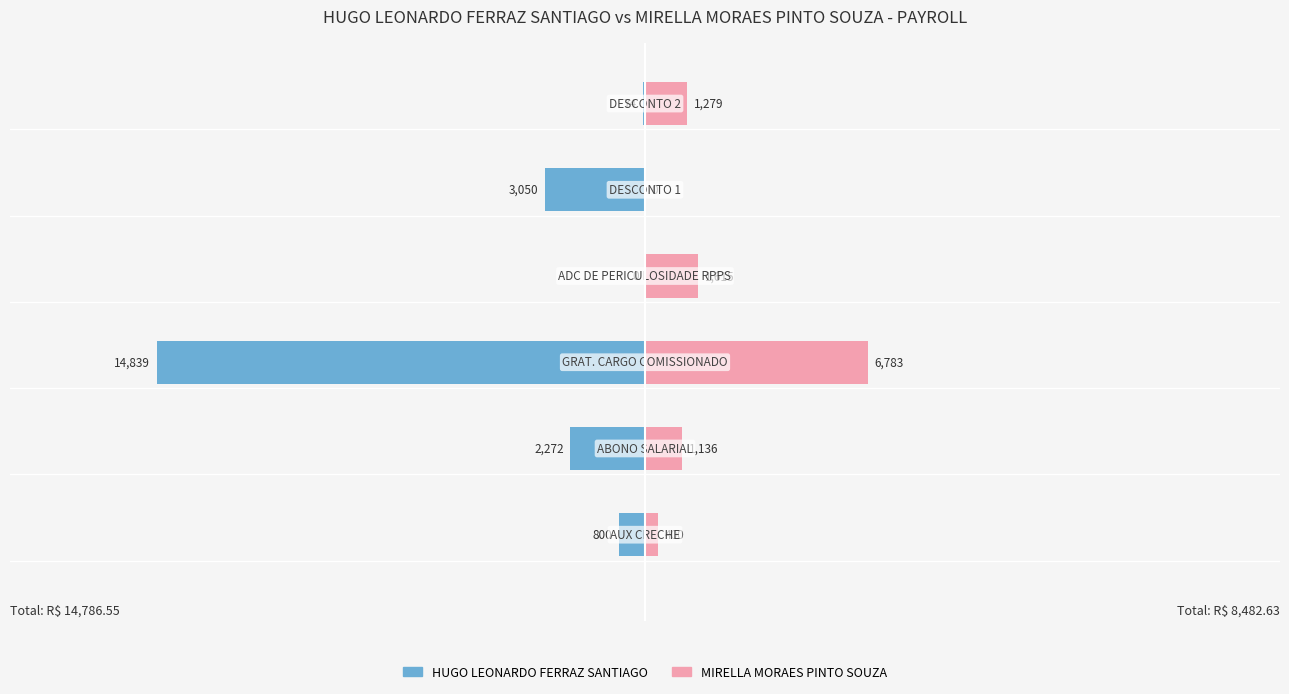

Does the chart contain stacked bars?

No